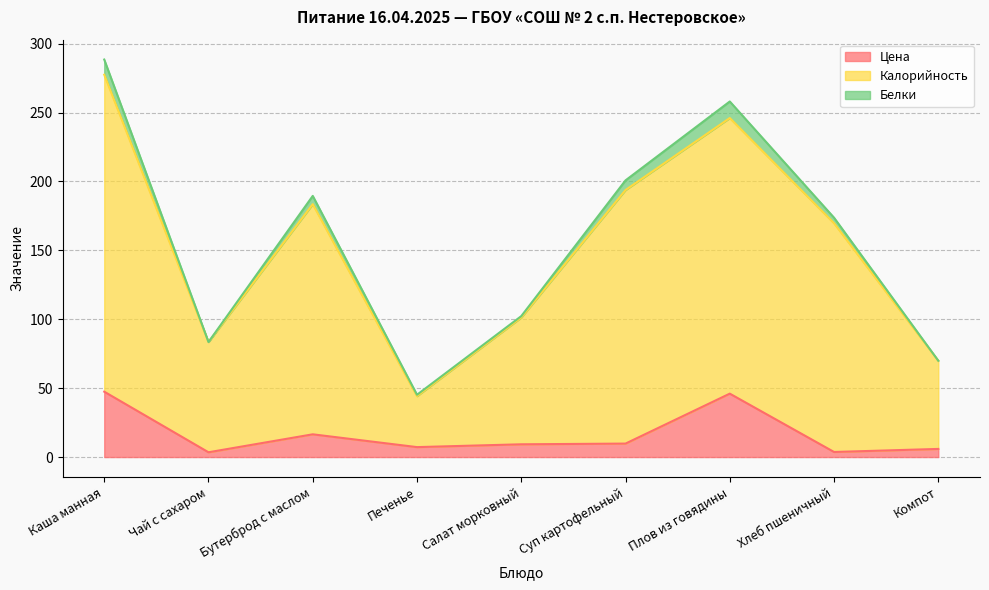

The value of Цена at Плов из говядины is 46.0. True or false?

True